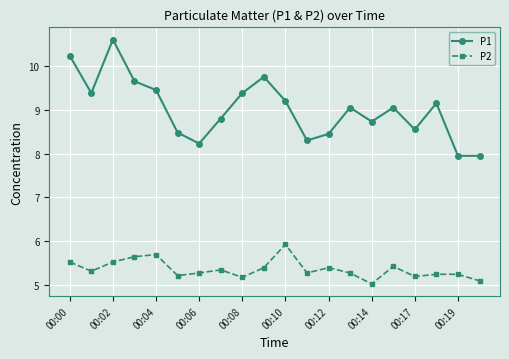

Which series has the widest spread of values?

P1